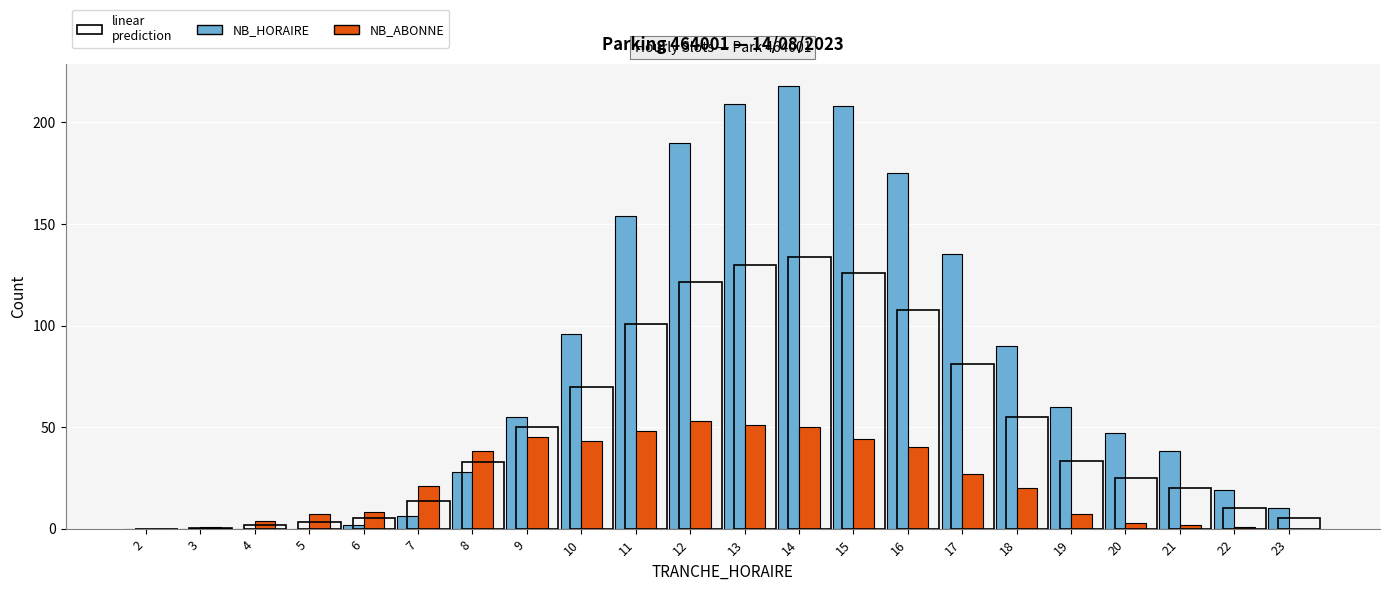

Reading right to left, list all the values displayed in this chart.

NB_HORAIRE: 10	19	38	47	60	90	135	175	208	218	209	190	154	96	55	28	6	2	0	0	0	0
NB_ABONNE: 0	1	2	3	7	20	27	40	44	50	51	53	48	43	45	38	21	8	7	4	1	0